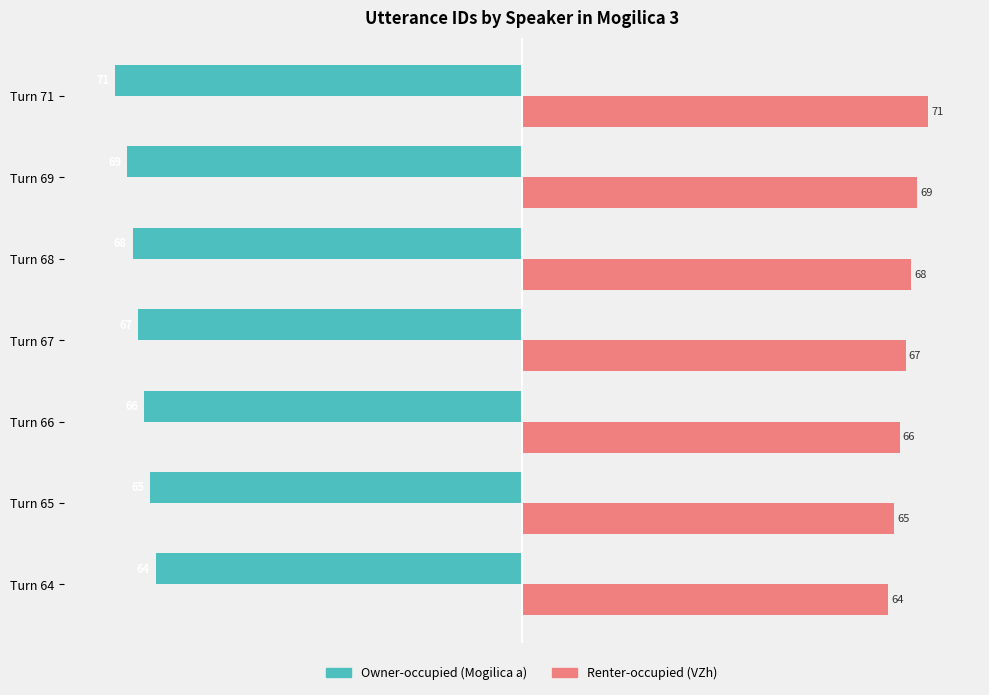

What is the difference between the highest and lowest values at Turn 64?

128